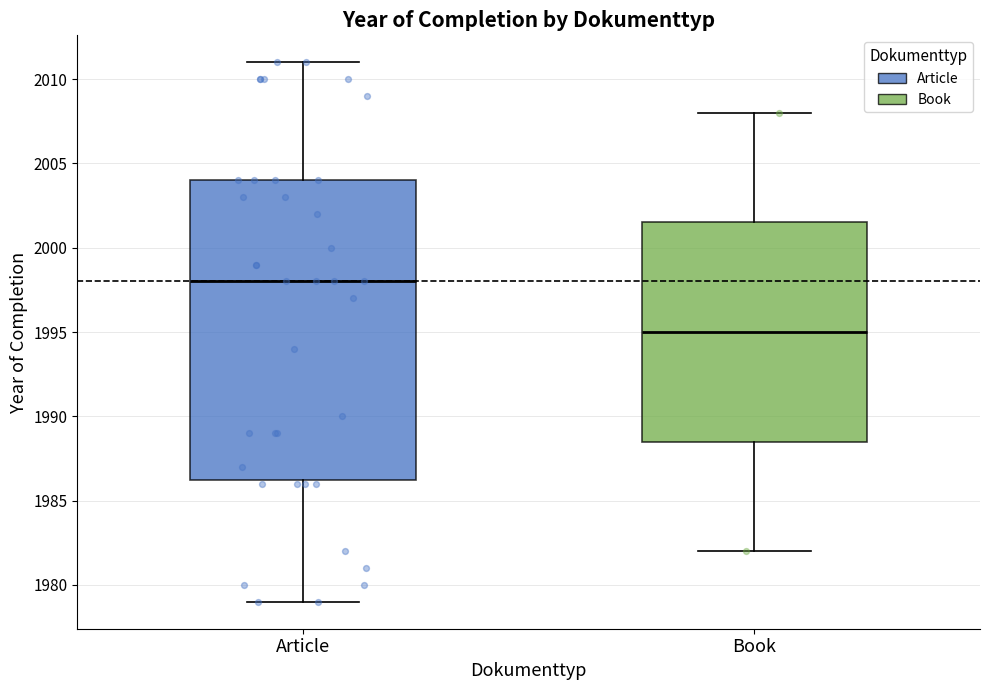

Reading left to right, read every box against the y-axis: the position of its median line, the range the box covers, and the ends of its whiskers. The values are not printed on the chart, so give them approximately, as read against the axis.

Article: median 1998.0, box 1986.5 to 2004.0, whiskers 1979.0 to 2011.0
Book: median 1995.0, box 1988.5 to 2001.5, whiskers 1982.0 to 2008.0